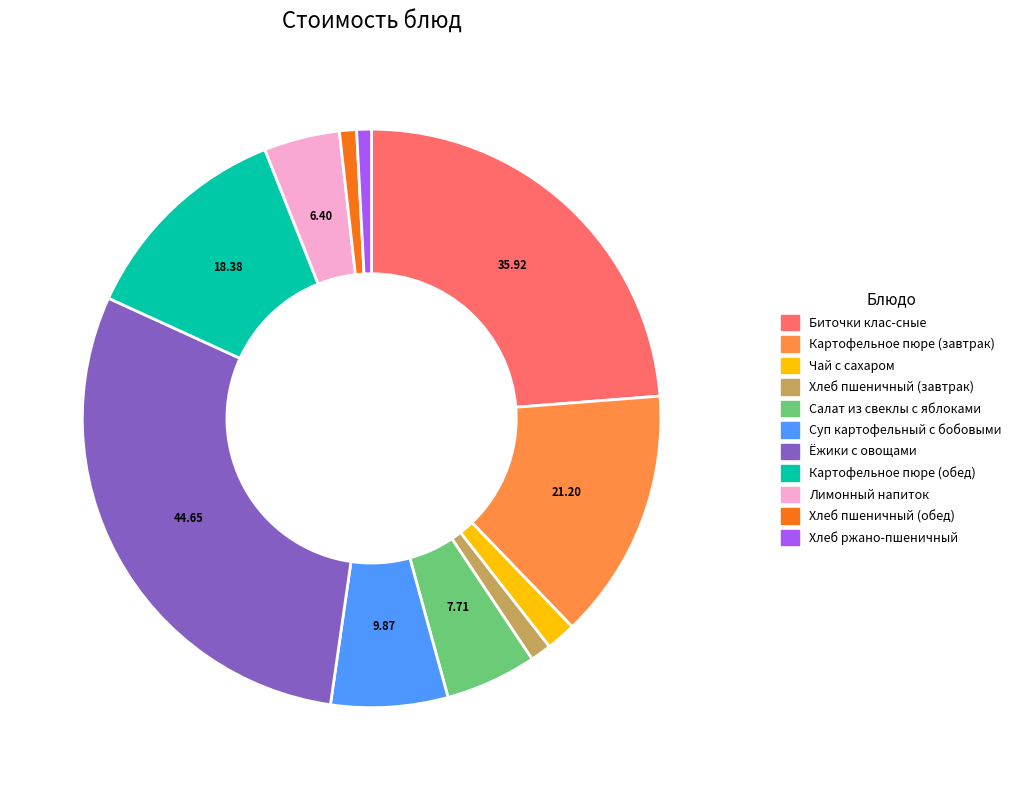

Count the number of slices in the pie.

11